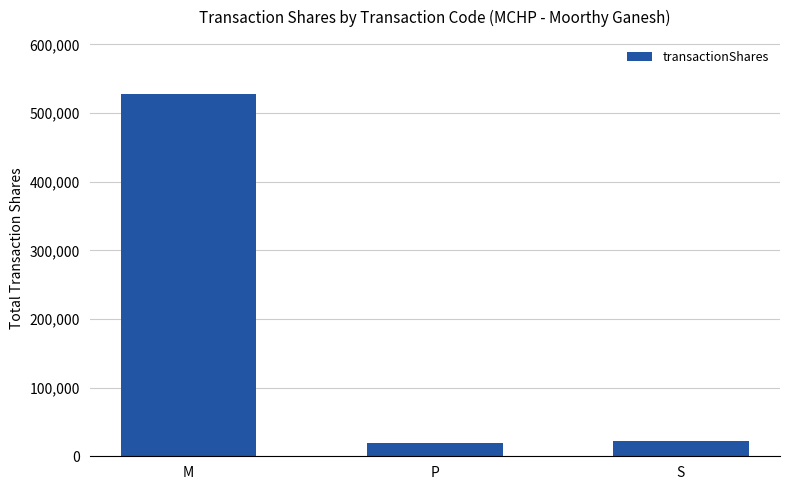

How many data points does each series have?

3